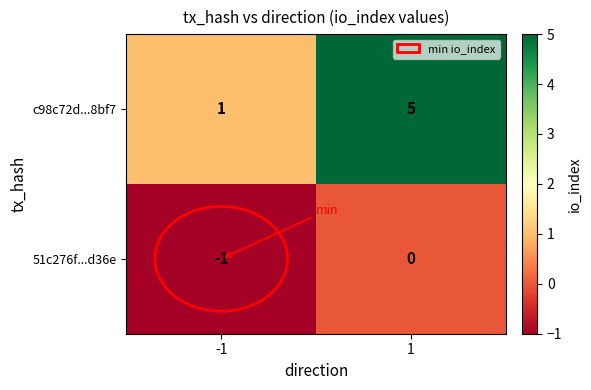

What is the approximate value of c98c72d...8bf7 at 1?

5